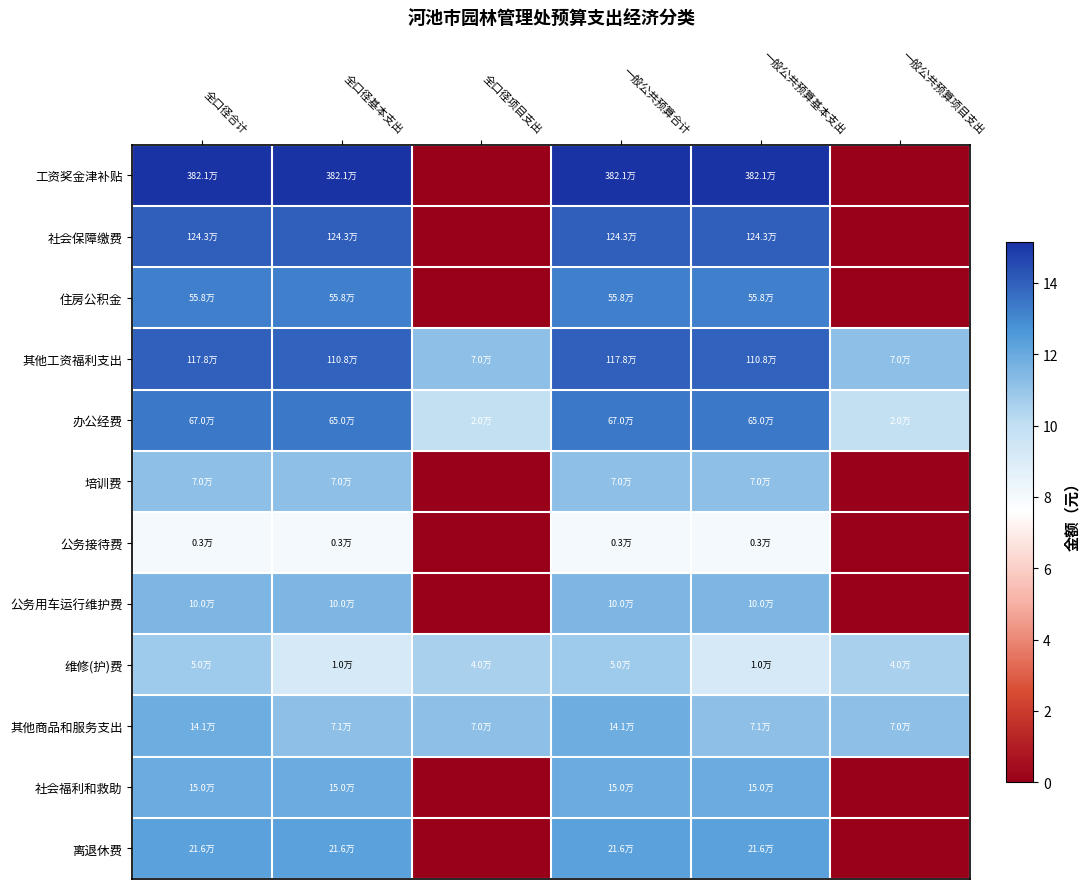

Reading left to right, what are all the values shown in this chart?

工资奖金津补贴: 全口径合计=15.2	全口径基本支出=15.2	全口径项目支出=0.0	一般公共预算合计=15.2	一般公共预算基本支出=15.2	一般公共预算项目支出=0.0
社会保障缴费: 全口径合计=14.0	全口径基本支出=14.0	全口径项目支出=0.0	一般公共预算合计=14.0	一般公共预算基本支出=14.0	一般公共预算项目支出=0.0
住房公积金: 全口径合计=13.2	全口径基本支出=13.2	全口径项目支出=0.0	一般公共预算合计=13.2	一般公共预算基本支出=13.2	一般公共预算项目支出=0.0
其他工资福利支出: 全口径合计=14.0	全口径基本支出=13.9	全口径项目支出=11.2	一般公共预算合计=14.0	一般公共预算基本支出=13.9	一般公共预算项目支出=11.2
办公经费: 全口径合计=13.4	全口径基本支出=13.4	全口径项目支出=9.9	一般公共预算合计=13.4	一般公共预算基本支出=13.4	一般公共预算项目支出=9.9
培训费: 全口径合计=11.2	全口径基本支出=11.2	全口径项目支出=0.0	一般公共预算合计=11.2	一般公共预算基本支出=11.2	一般公共预算项目支出=0.0
公务接待费: 全口径合计=8.0	全口径基本支出=8.0	全口径项目支出=0.0	一般公共预算合计=8.0	一般公共预算基本支出=8.0	一般公共预算项目支出=0.0
公务用车运行维护费: 全口径合计=11.5	全口径基本支出=11.5	全口径项目支出=0.0	一般公共预算合计=11.5	一般公共预算基本支出=11.5	一般公共预算项目支出=0.0
维修(护)费: 全口径合计=10.8	全口径基本支出=9.2	全口径项目支出=10.6	一般公共预算合计=10.8	一般公共预算基本支出=9.2	一般公共预算项目支出=10.6
其他商品和服务支出: 全口径合计=11.9	全口径基本支出=11.2	全口径项目支出=11.2	一般公共预算合计=11.9	一般公共预算基本支出=11.2	一般公共预算项目支出=11.2
社会福利和救助: 全口径合计=11.9	全口径基本支出=11.9	全口径项目支出=0.0	一般公共预算合计=11.9	一般公共预算基本支出=11.9	一般公共预算项目支出=0.0
离退休费: 全口径合计=12.3	全口径基本支出=12.3	全口径项目支出=0.0	一般公共预算合计=12.3	一般公共预算基本支出=12.3	一般公共预算项目支出=0.0